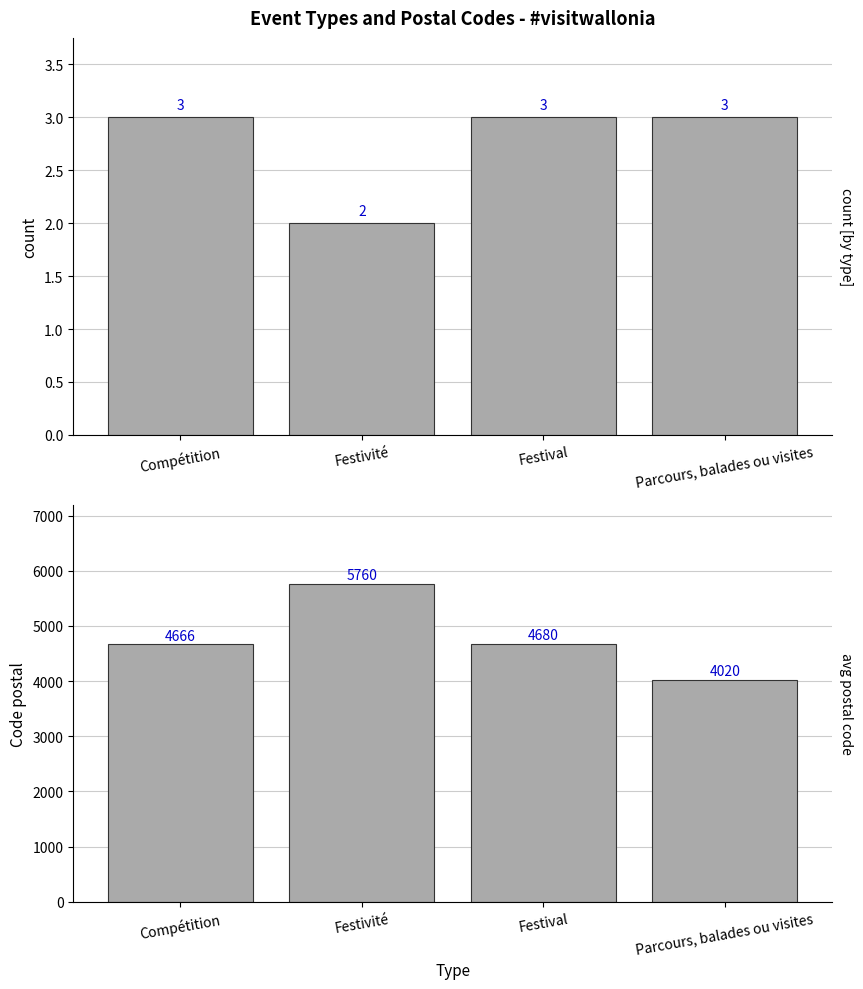

Between Compétition and Festivité, which is larger?

Compétition